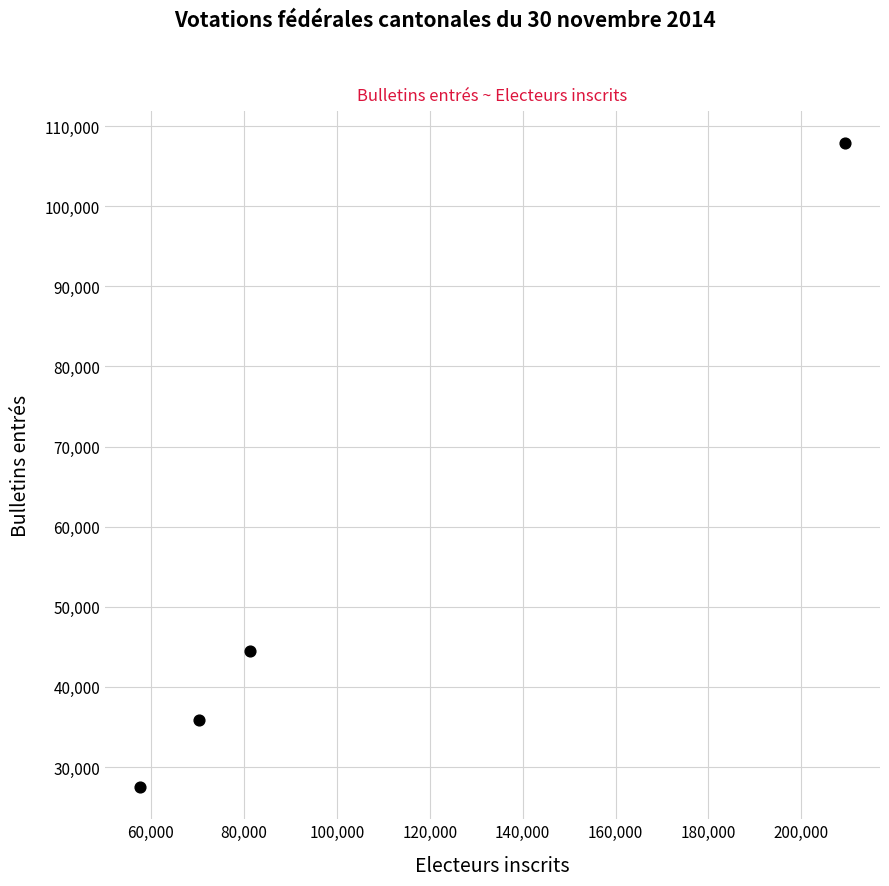

What Y value in the scatter plot is closest to 67675?

44438